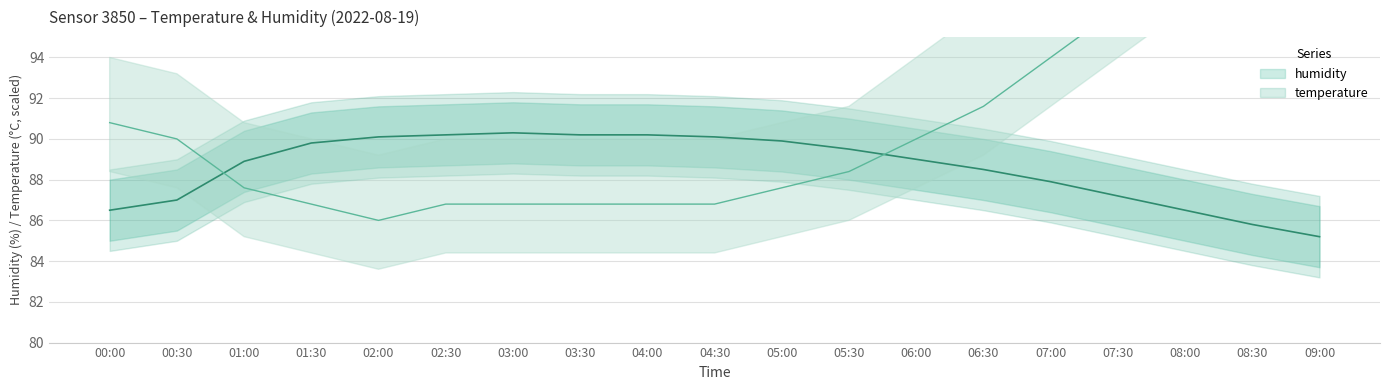

True or false: humidity has more than 1 interior local peaks.

False